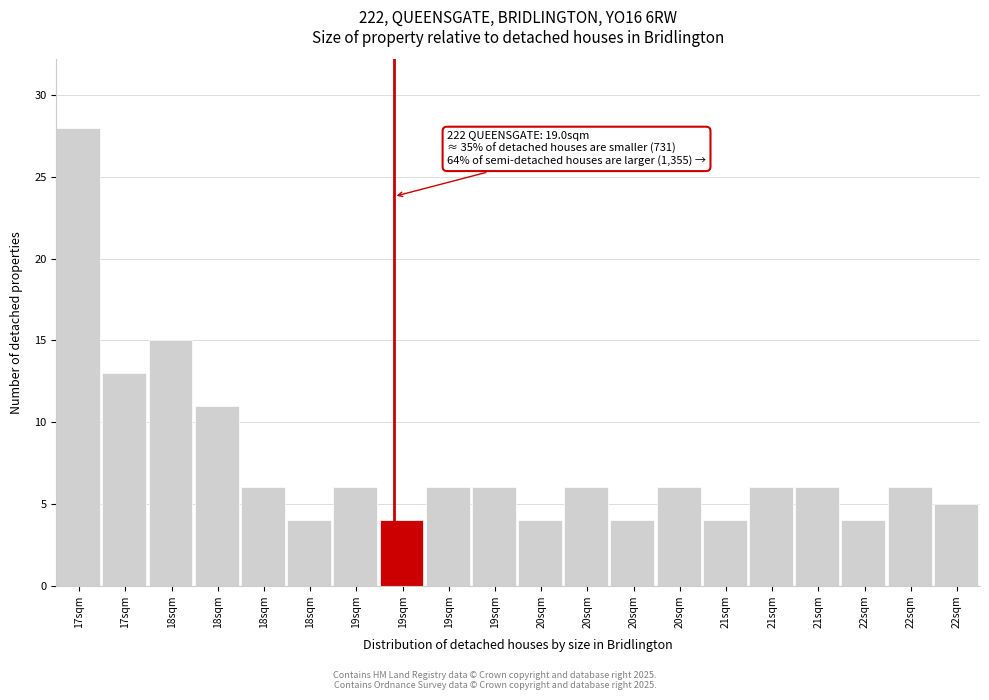

How many bars are there in total?

20